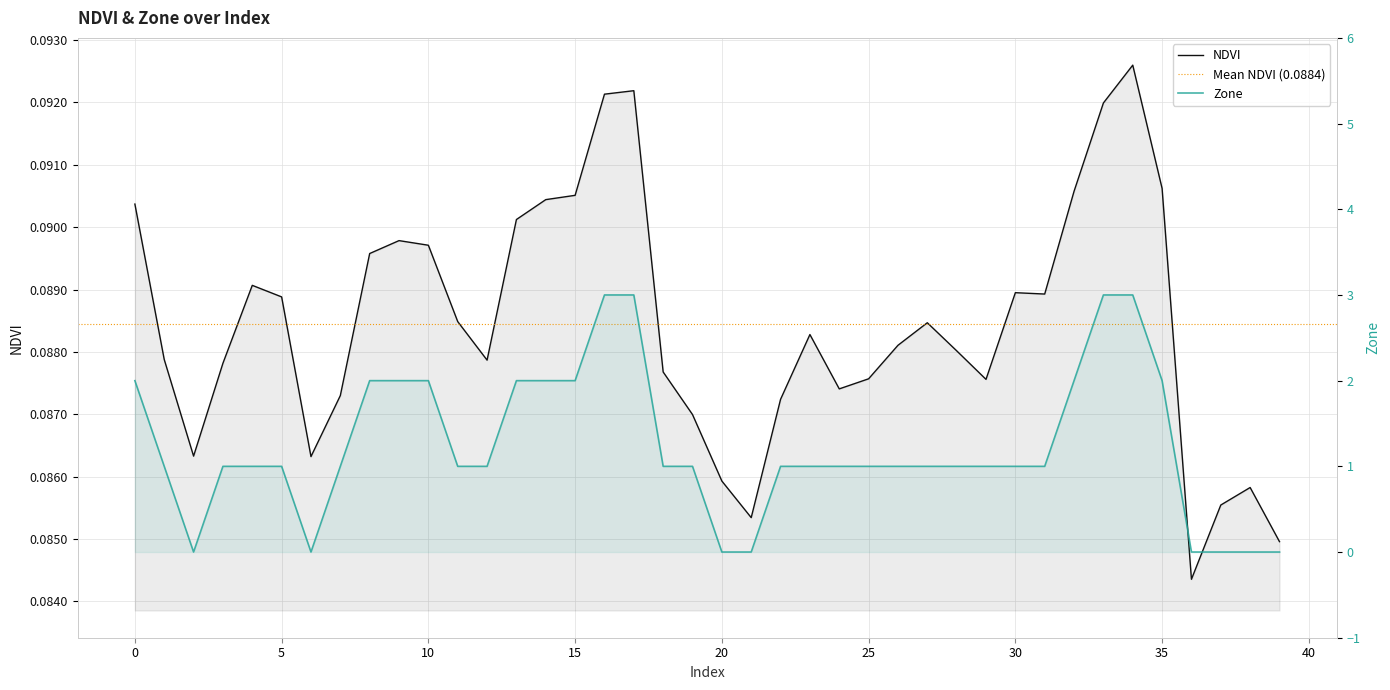

Reading right to left, list all the values displayed in this chart.

NDVI: 39=0.1	38=0.1	37=0.1	36=0.1	35=0.1	34=0.1	33=0.1	32=0.1	31=0.1	30=0.1	29=0.1	28=0.1	27=0.1	26=0.1	25=0.1	24=0.1	23=0.1	22=0.1	21=0.1	20=0.1	19=0.1	18=0.1	17=0.1	16=0.1	15=0.1	14=0.1	13=0.1	12=0.1	11=0.1	10=0.1	9=0.1	8=0.1	7=0.1	6=0.1	5=0.1	4=0.1	3=0.1	2=0.1	1=0.1	0=0.1
Zone: 39=0.0	38=0.0	37=0.0	36=0.0	35=2.0	34=3.0	33=3.0	32=2.0	31=1.0	30=1.0	29=1.0	28=1.0	27=1.0	26=1.0	25=1.0	24=1.0	23=1.0	22=1.0	21=0.0	20=0.0	19=1.0	18=1.0	17=3.0	16=3.0	15=2.0	14=2.0	13=2.0	12=1.0	11=1.0	10=2.0	9=2.0	8=2.0	7=1.0	6=0.0	5=1.0	4=1.0	3=1.0	2=0.0	1=1.0	0=2.0